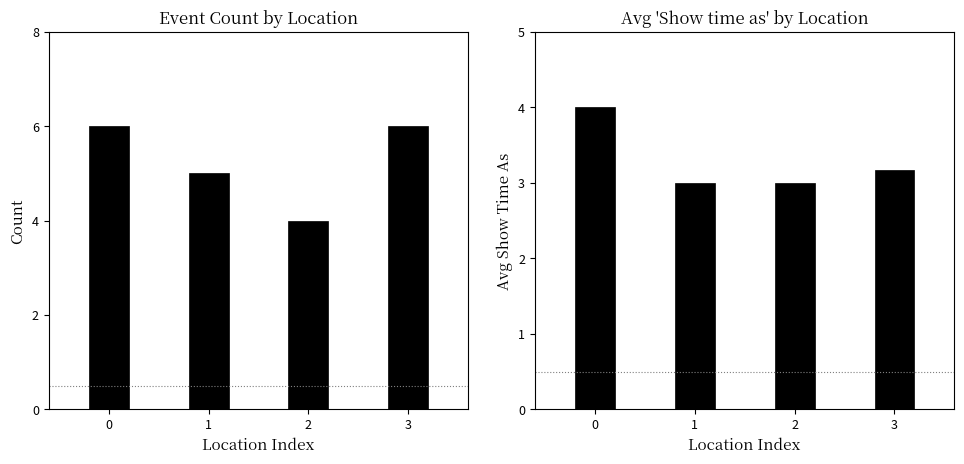

Read the Count of Events value at 0.

6.0